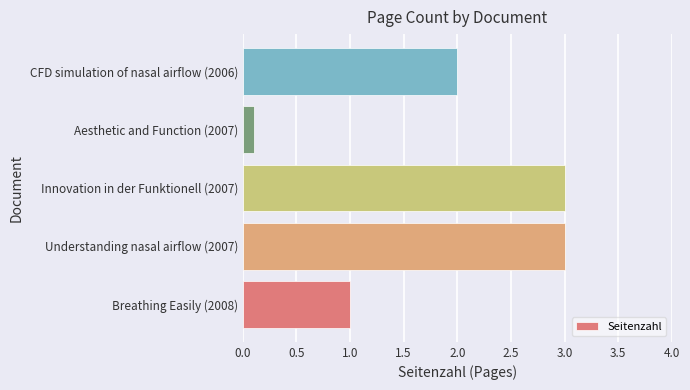

What is the difference between the second highest and minimum values?

2.9